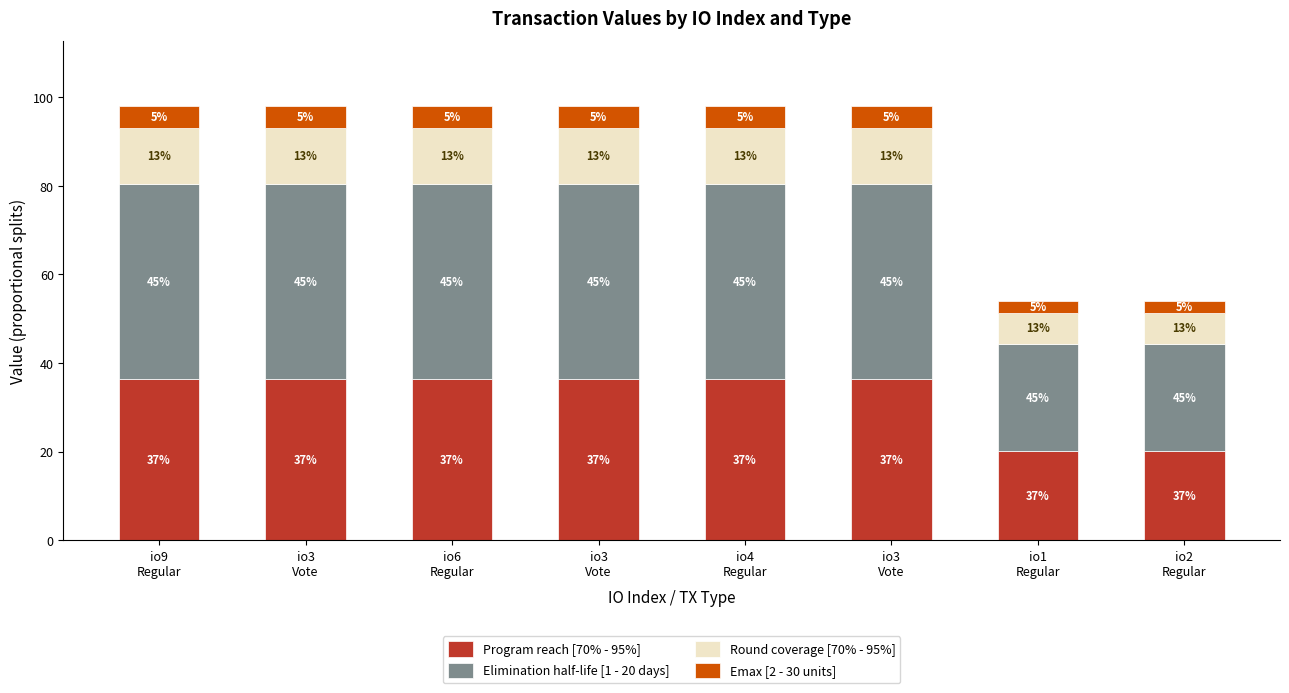

What are all the series names shown in the legend?

Program reach [70% - 95%], Elimination half-life [1 - 20 days], Round coverage [70% - 95%], Emax [2 - 30 units]